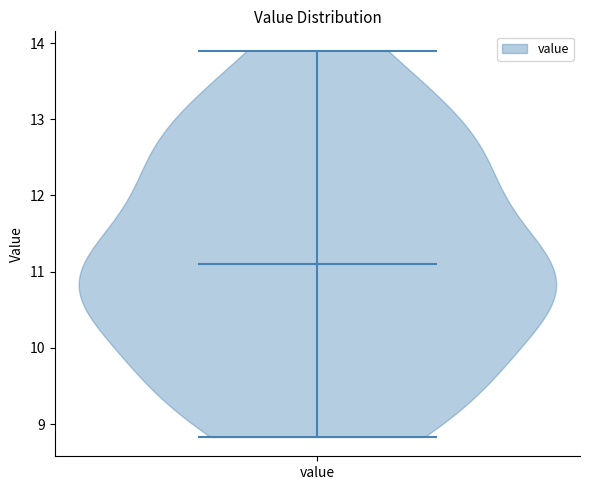

Read this violin plot against the y-axis: where its median line is, and the lowest and highest points the violin reaches. The values are not printed on the chart, so give them approximately, as read against the axis.

median line 11.1, lowest point 8.8, highest point 13.9